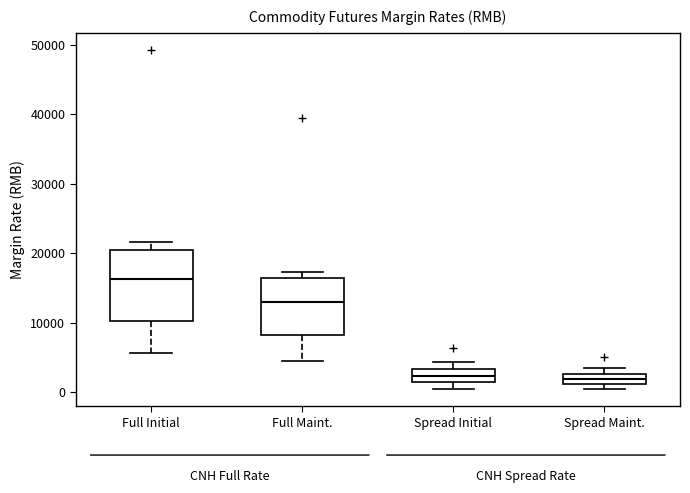

Where does the median line of the box for Spread Maint. sit on the y-axis? The values are not printed on the chart, so give them approximately, as read against the axis.

2000